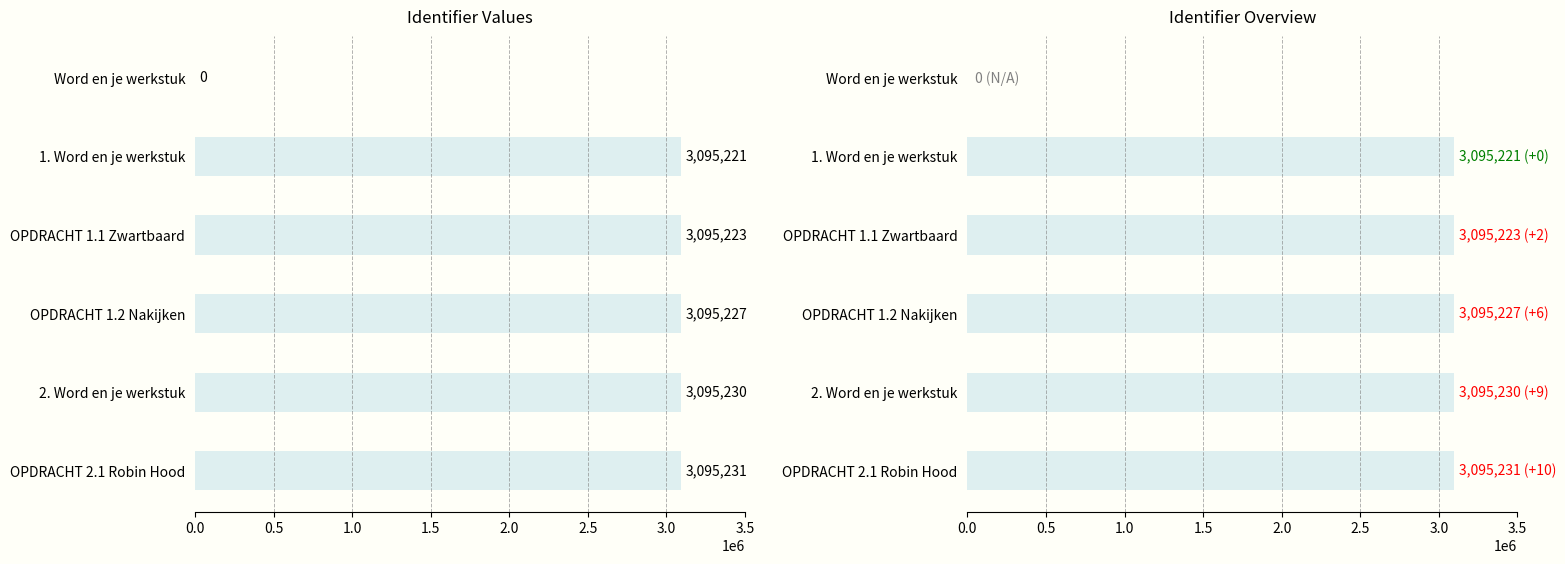

What is the difference between the maximum and minimum values?

3095231